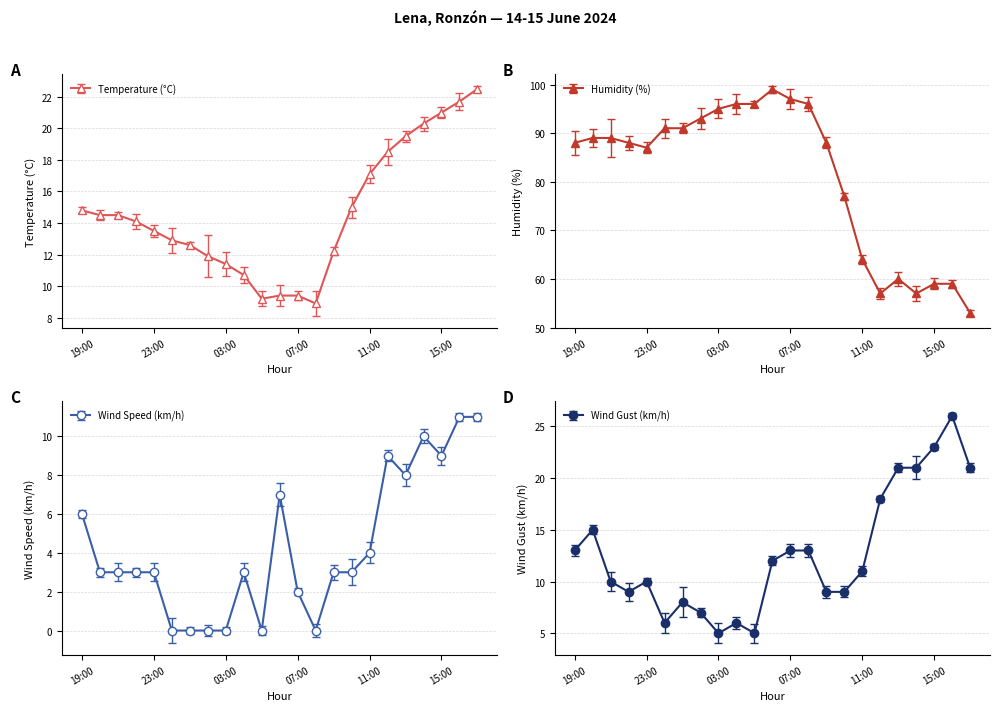

Where does the Temperature (°C) series first go above 14?

19:00